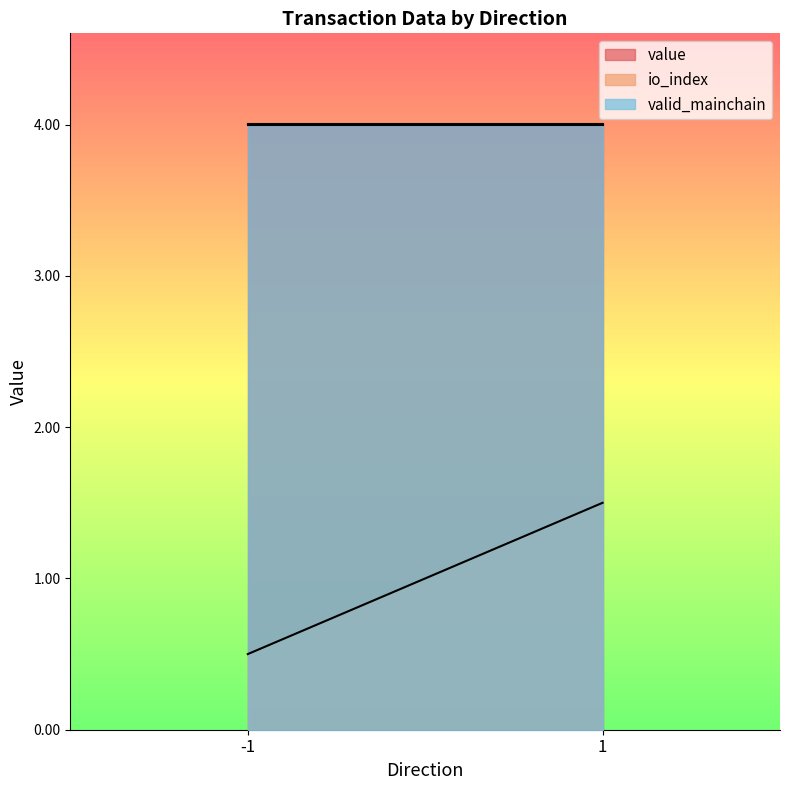

How many lines are shown in the chart?

3